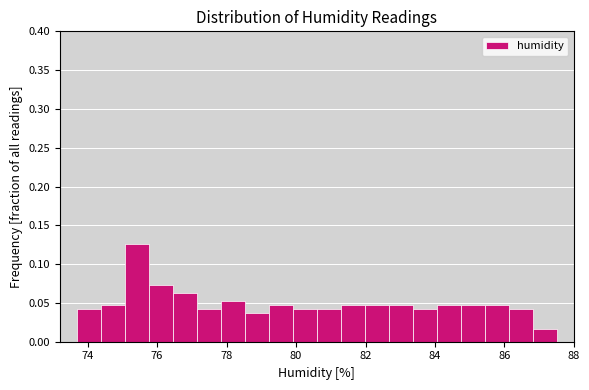

Around what value on the x-axis is the tallest bar? Give the approximate position of its centre, as read against the axis.

75.4